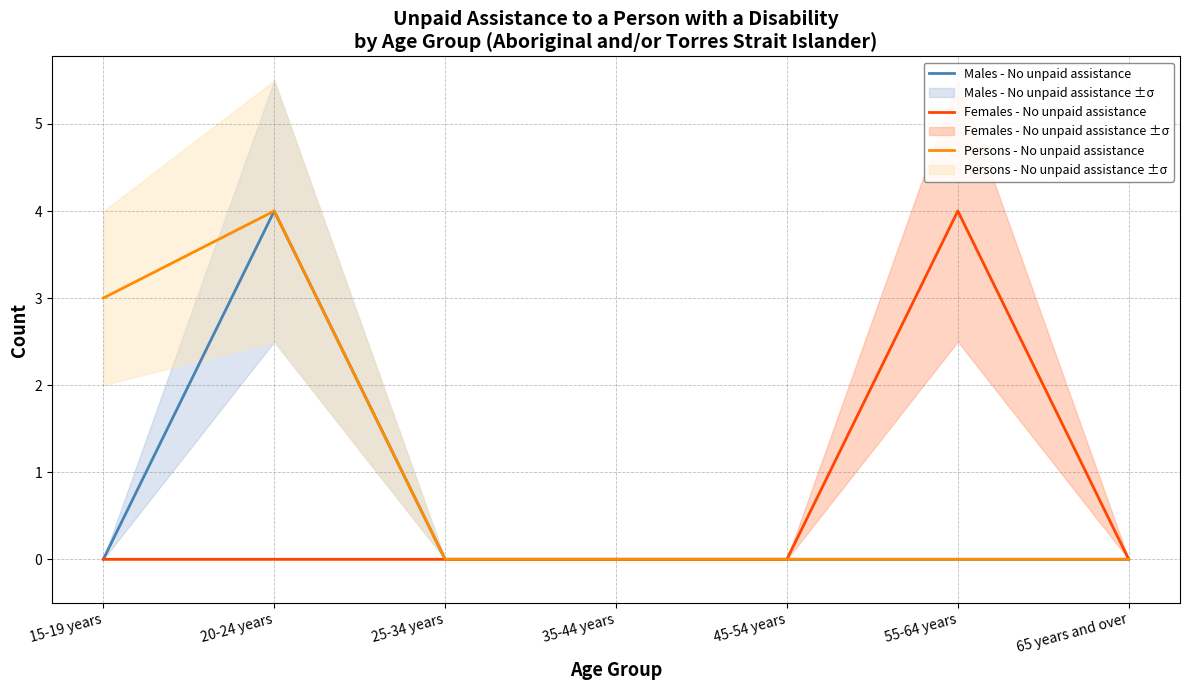

Rank the categories by Males - No unpaid assistance value from lowest to highest.

15-19 years, 25-34 years, 35-44 years, 45-54 years, 55-64 years, 65 years and over, 20-24 years